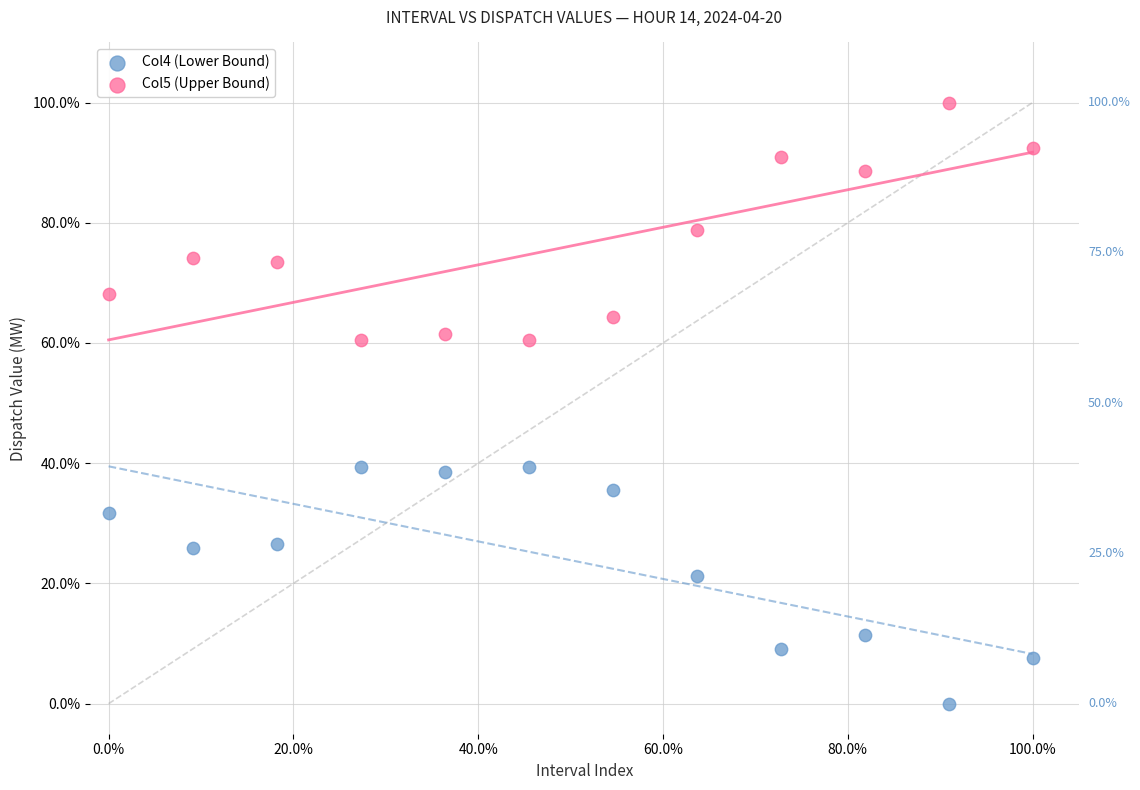

Which series contains the lowest Y value?

Col4 (Lower Bound)